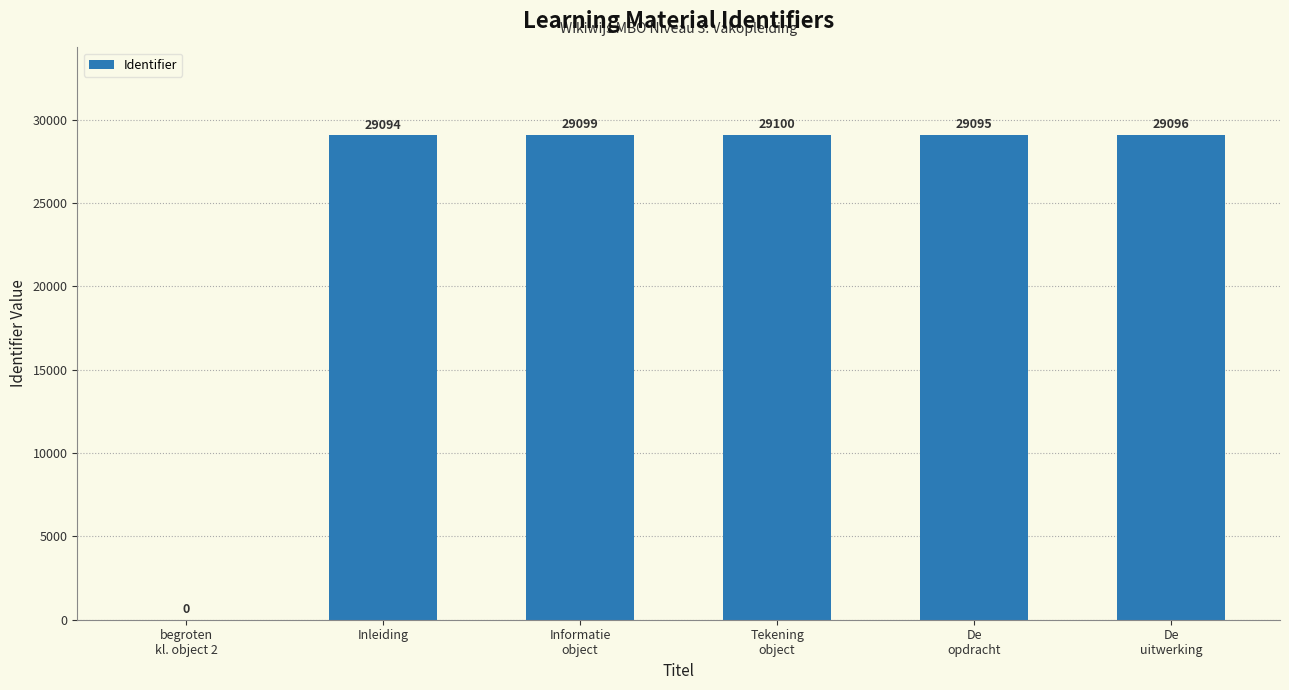

True or false: the data shows -18475 at begroten
kl. object 2.

False